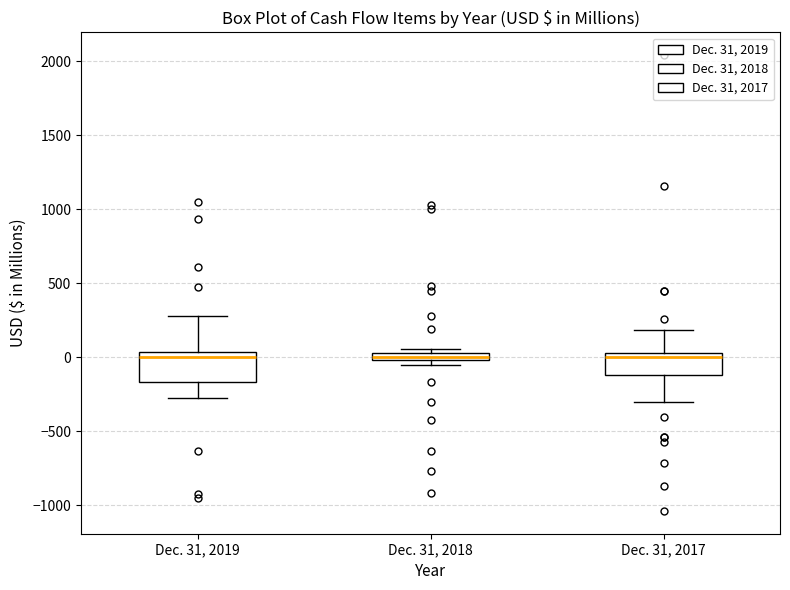

Comparing the boxes themselves (not the whiskers), which one is the tallest?

Dec. 31, 2019